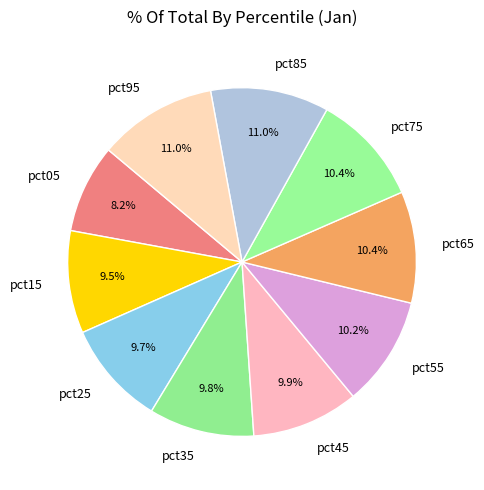

To the nearest percent, what percentage of the pie is pct55?

10%